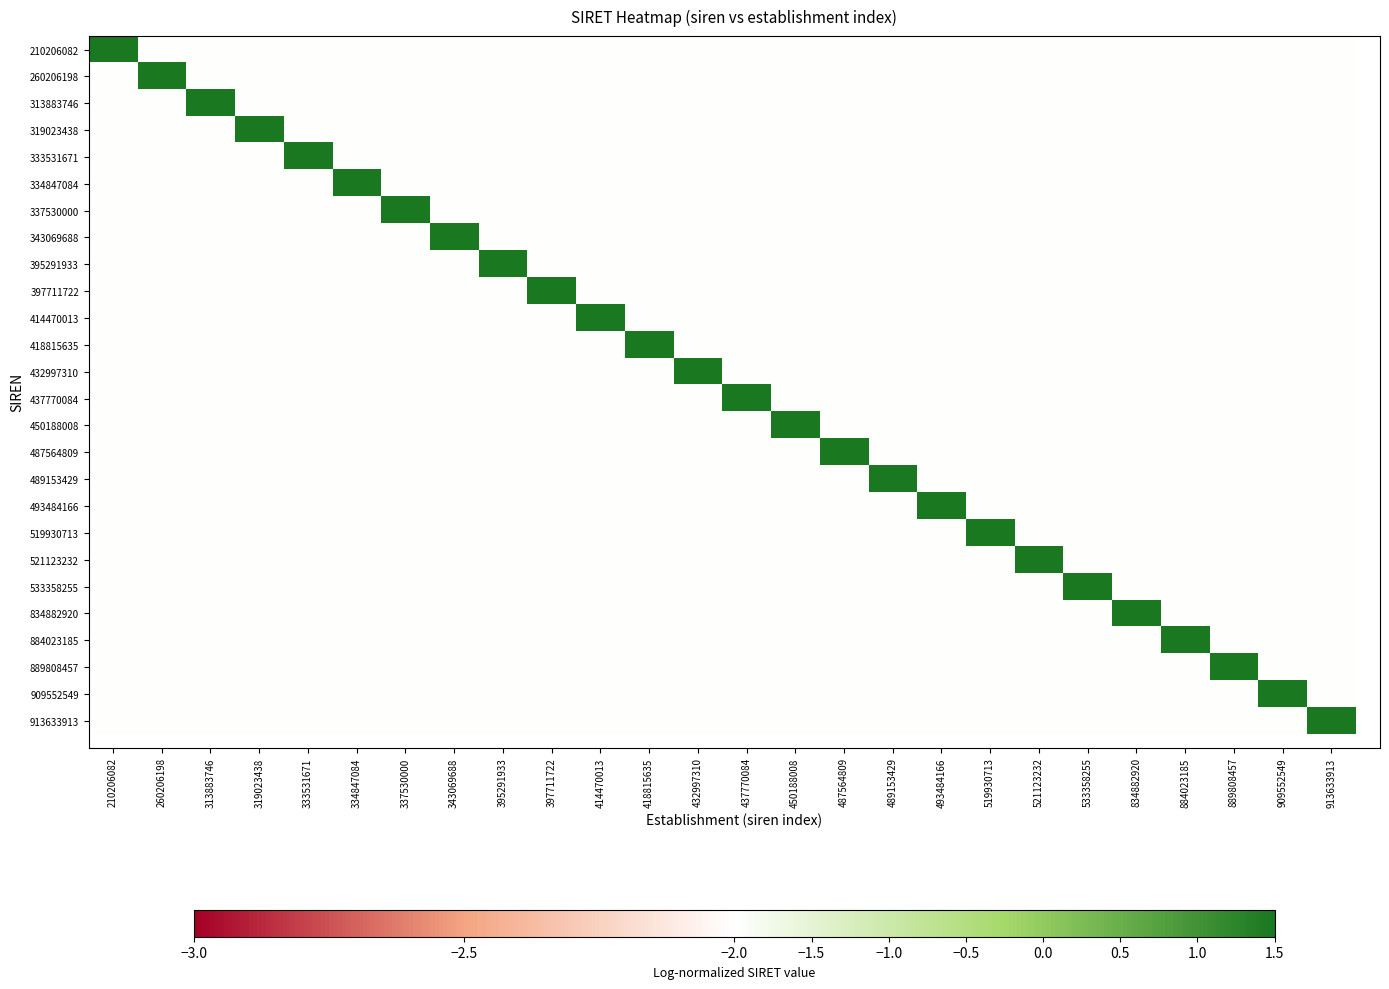

How many series are shown in this chart?

26